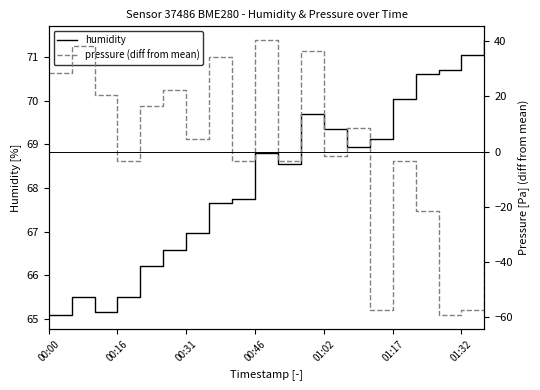

Rank the series by their maximum value, from highest to lowest.

humidity, pressure (diff from mean)